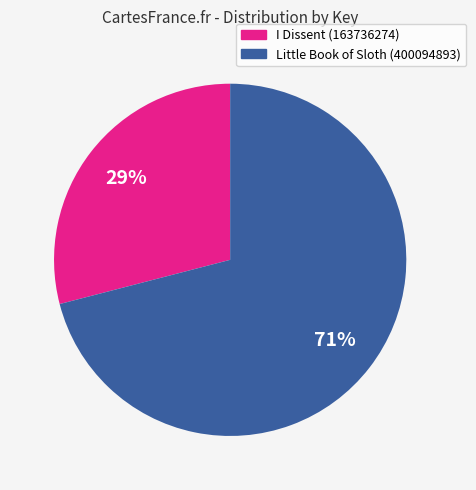

Combined, do Little Book of Sloth (400094893) and I Dissent (163736274) account for over 50%?

Yes